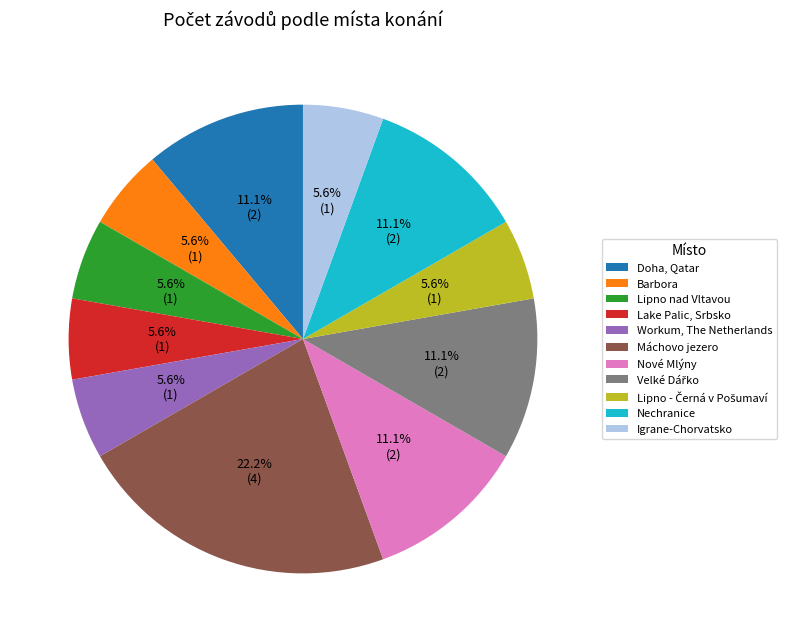

Which has a higher value, Nechranice or Máchovo jezero?

Máchovo jezero